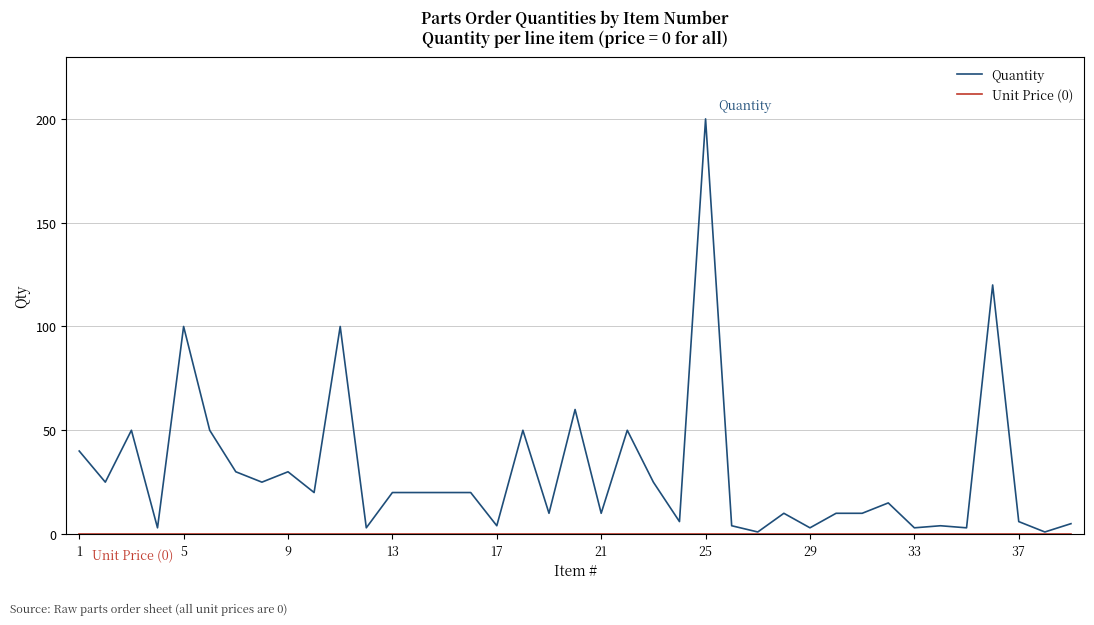

Which series has the largest range (max minus min)?

Quantity